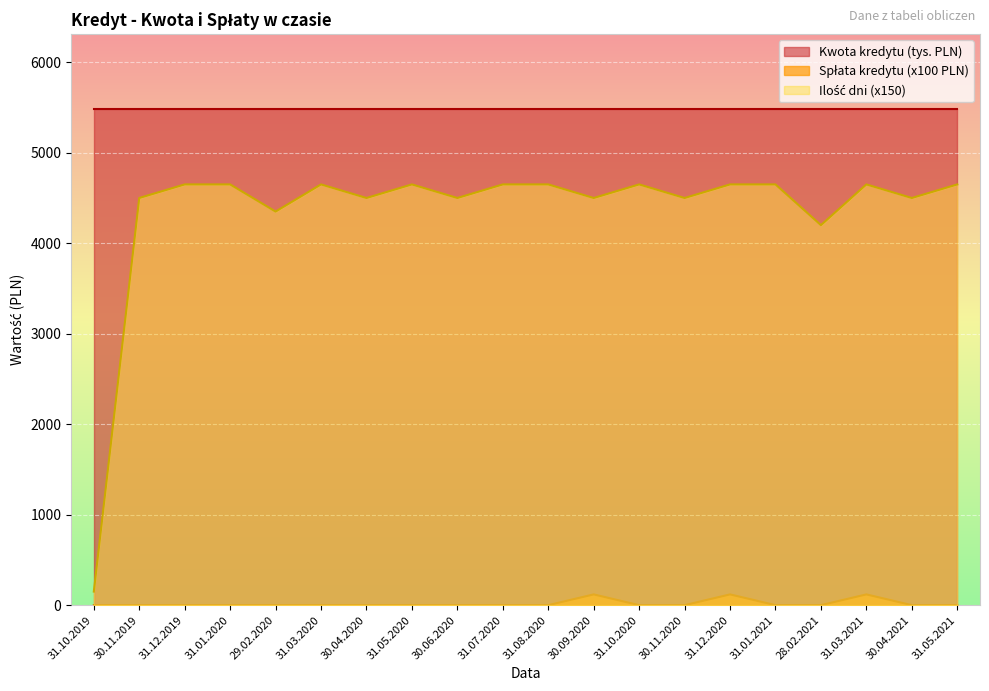

Which series has the largest total across all categories?

Kwota kredytu (tys. PLN)